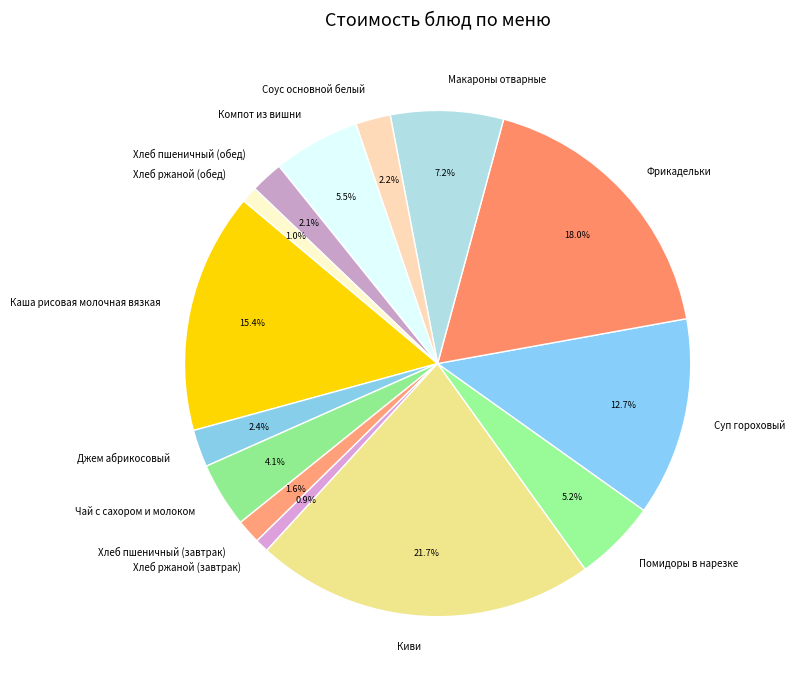

Is the sum of Хлеб пшеничный (обед) and Помидоры в нарезке greater than half?

No